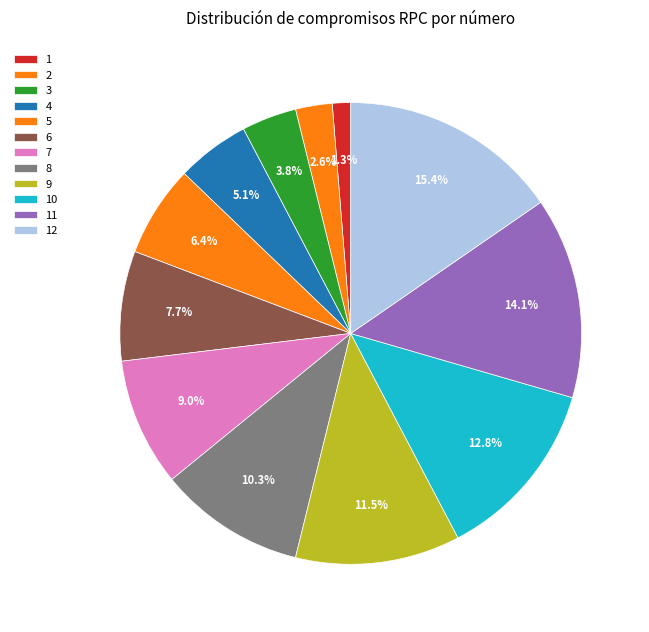

The 4 slice represents 1% of the pie. True or false?

False